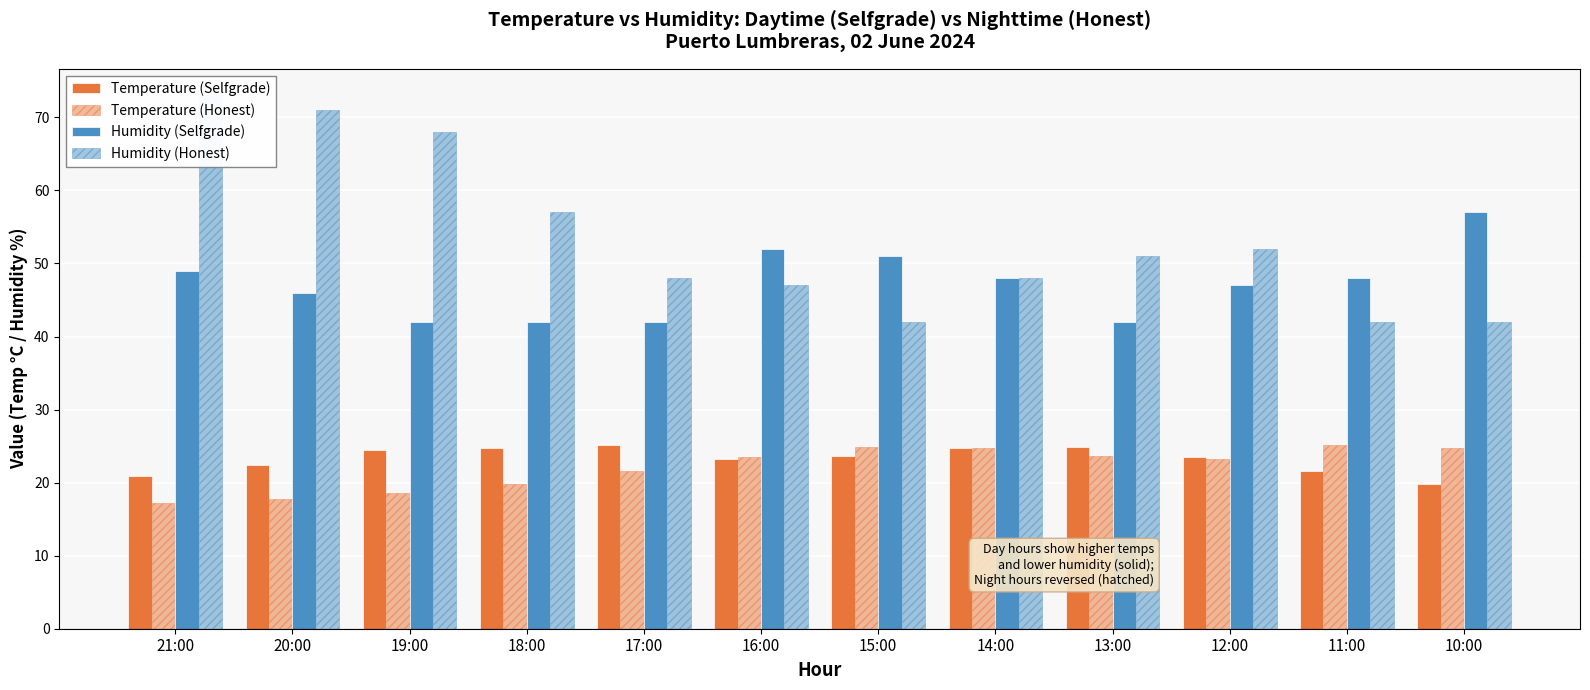

What is the difference between the highest and lowest values at 19:00?

49.4